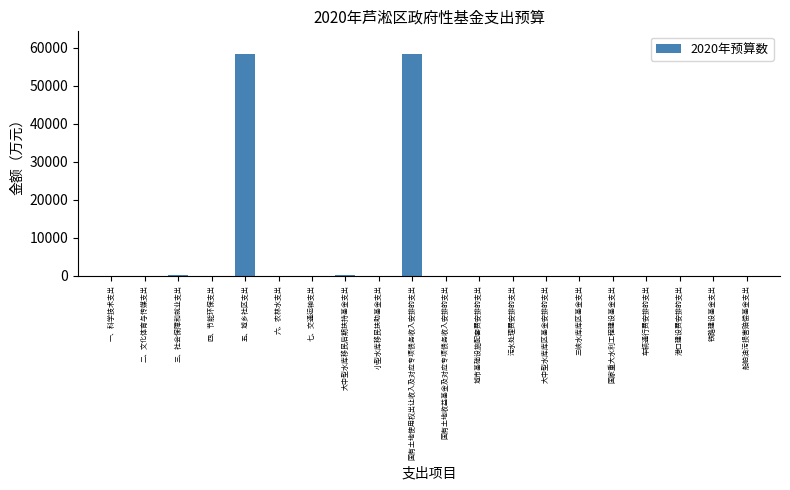

What is the greatest value displayed?

58478.7